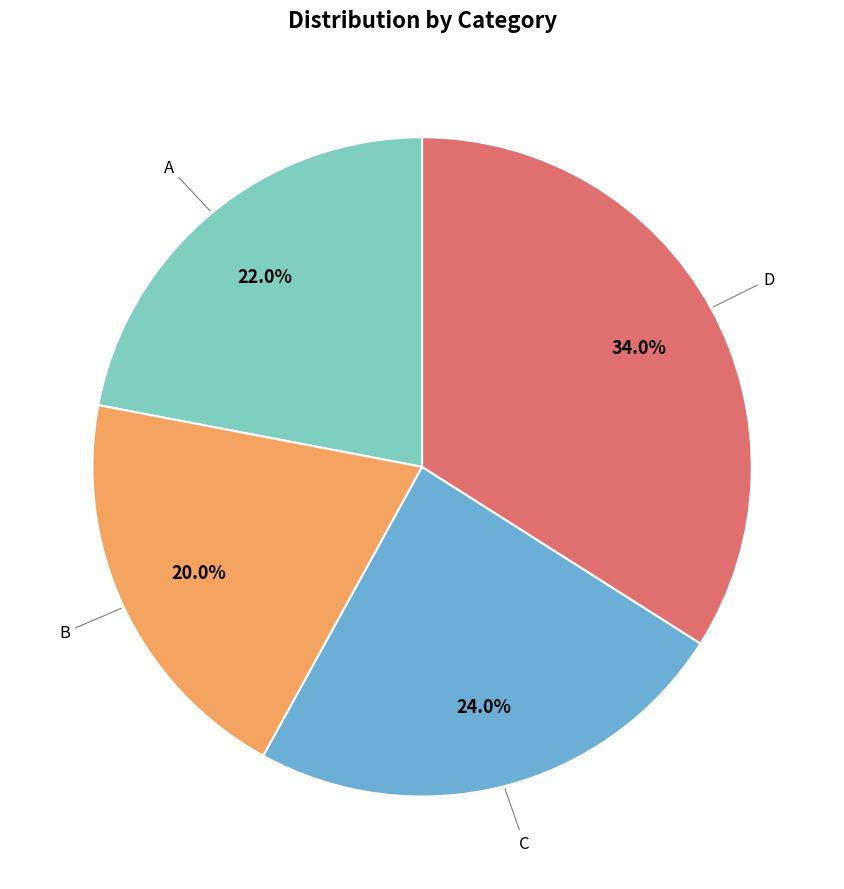

Does any single category account for the majority?

No